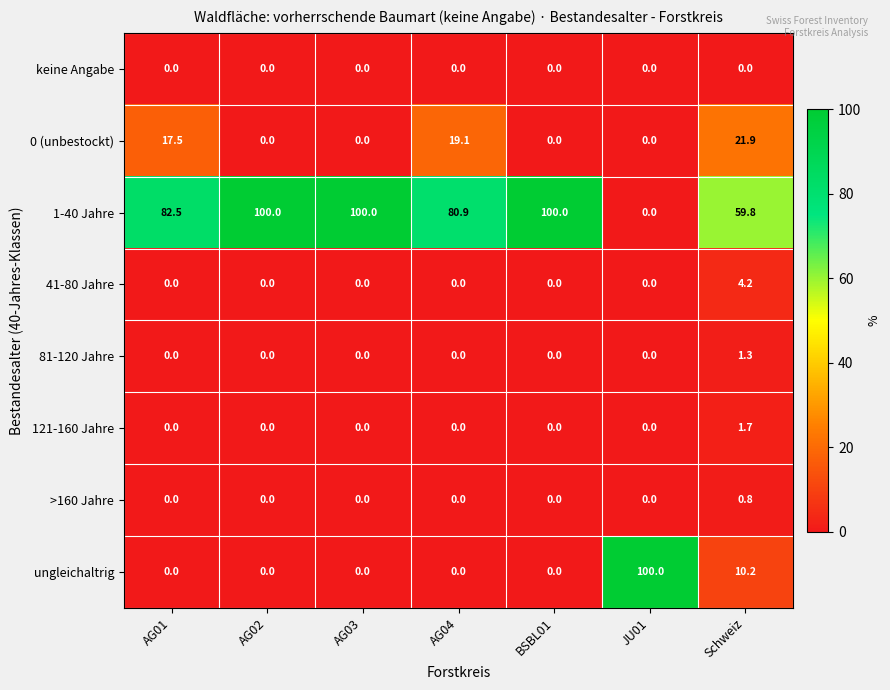

True or false: 1-40 Jahre has a value of 0.0 at JU01.

True